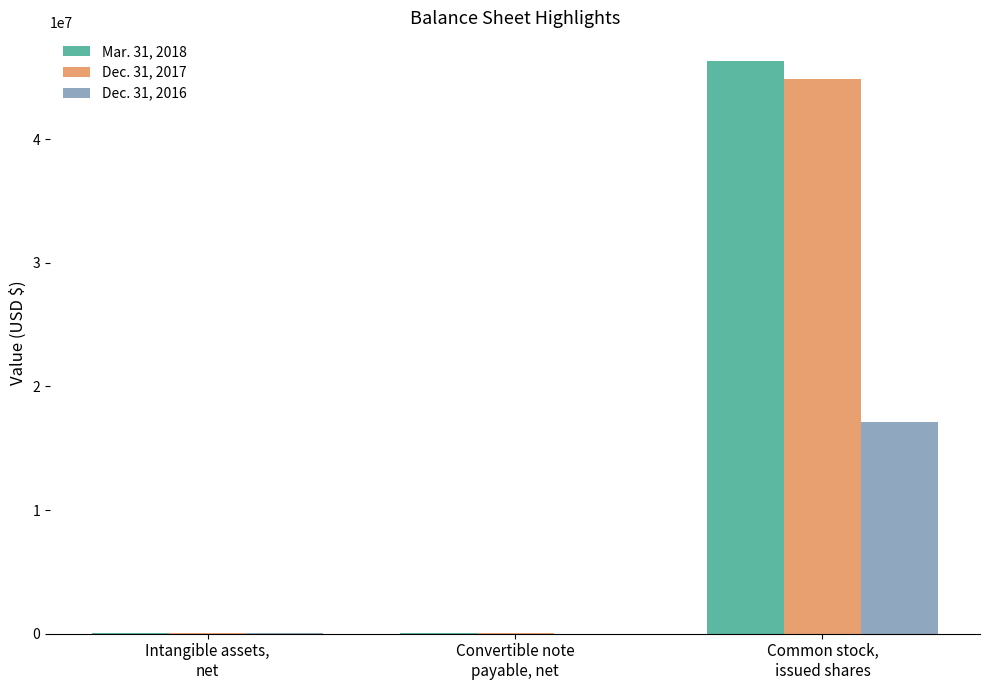

What is the maximum value shown in the chart?

46333564